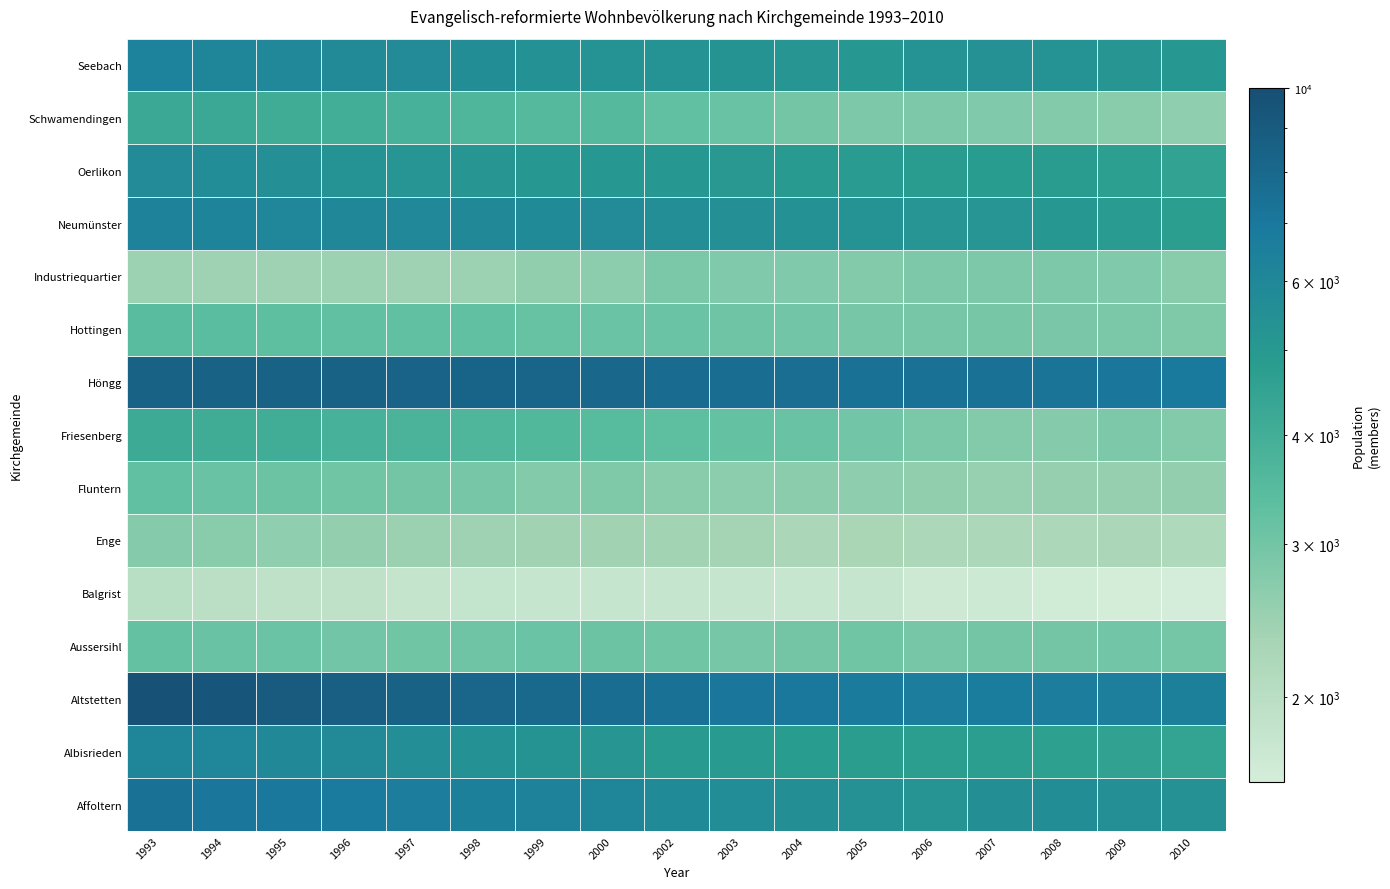

Which has a higher value, 1995 or 2006?

1995